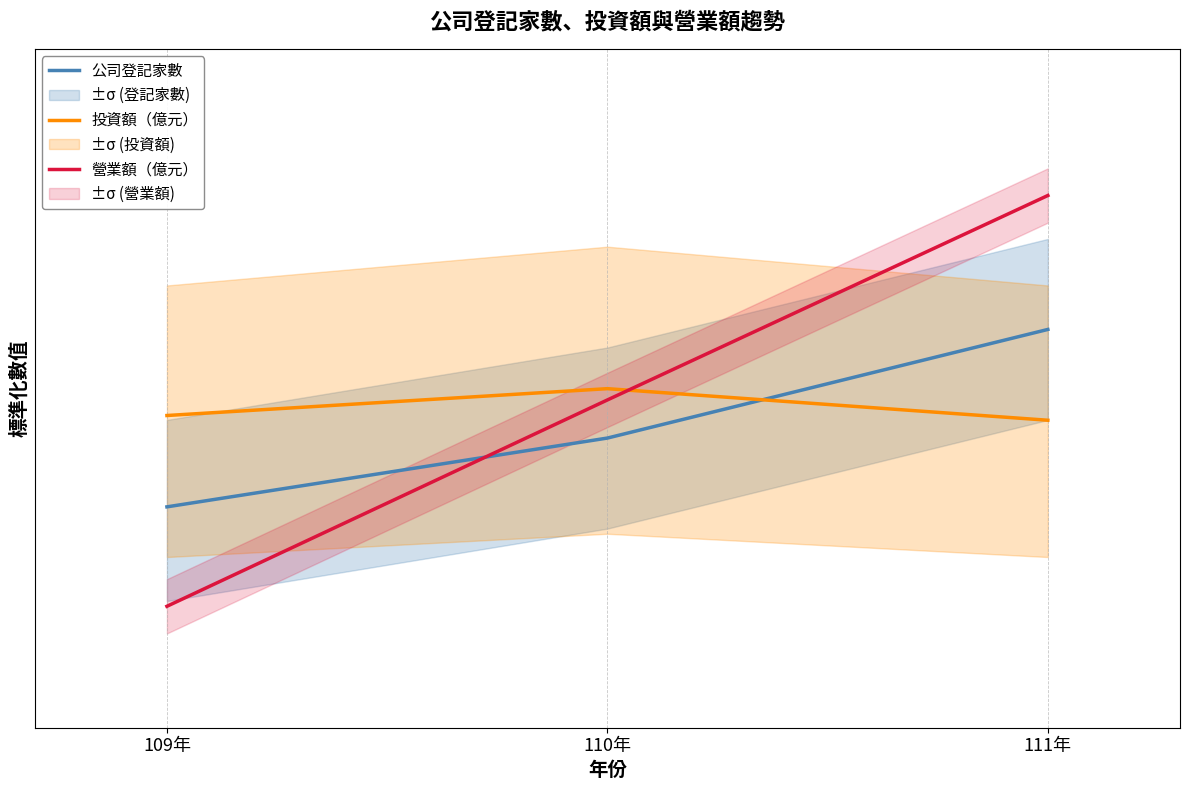

What is the value of the 投資額（億元） point at the 2nd from the left?

0.5